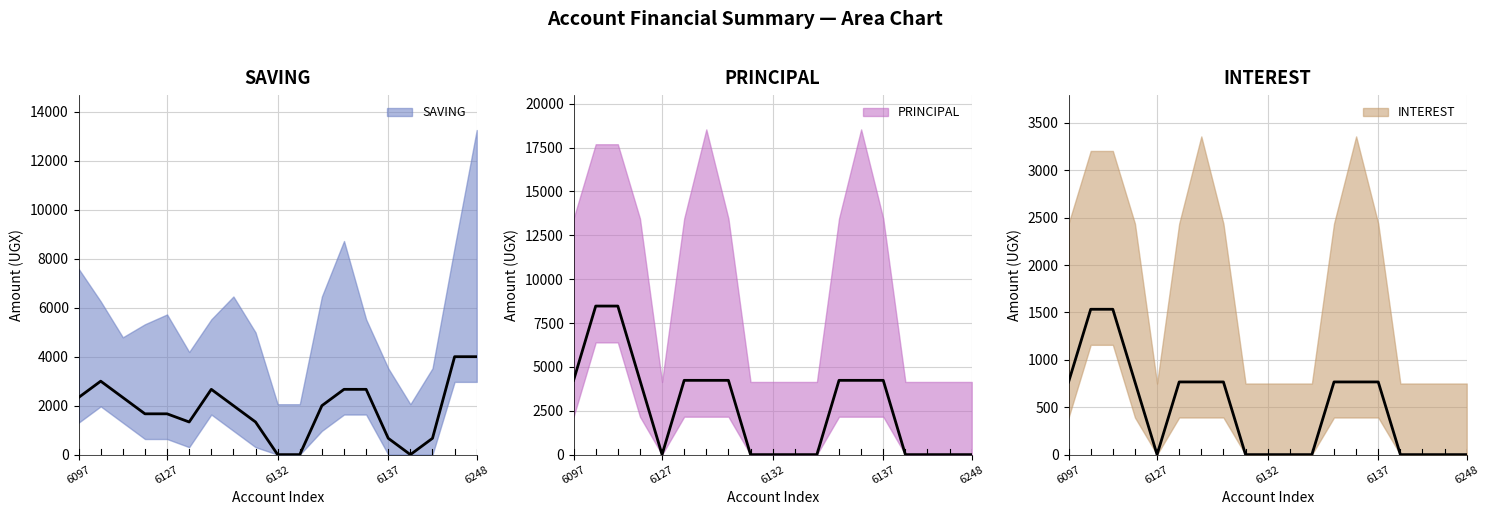

True or false: SAVING has more than 0 points higher than both neighbors.

True